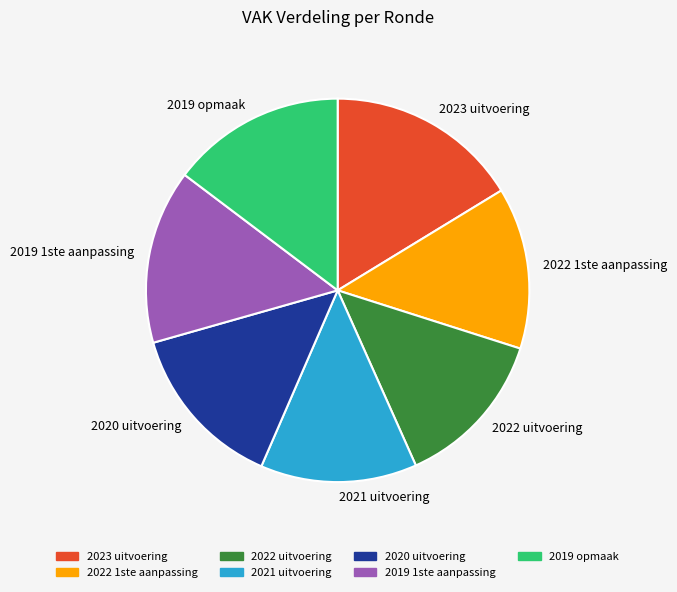

Is the sum of 2019 opmaak and 2020 uitvoering greater than half?

No